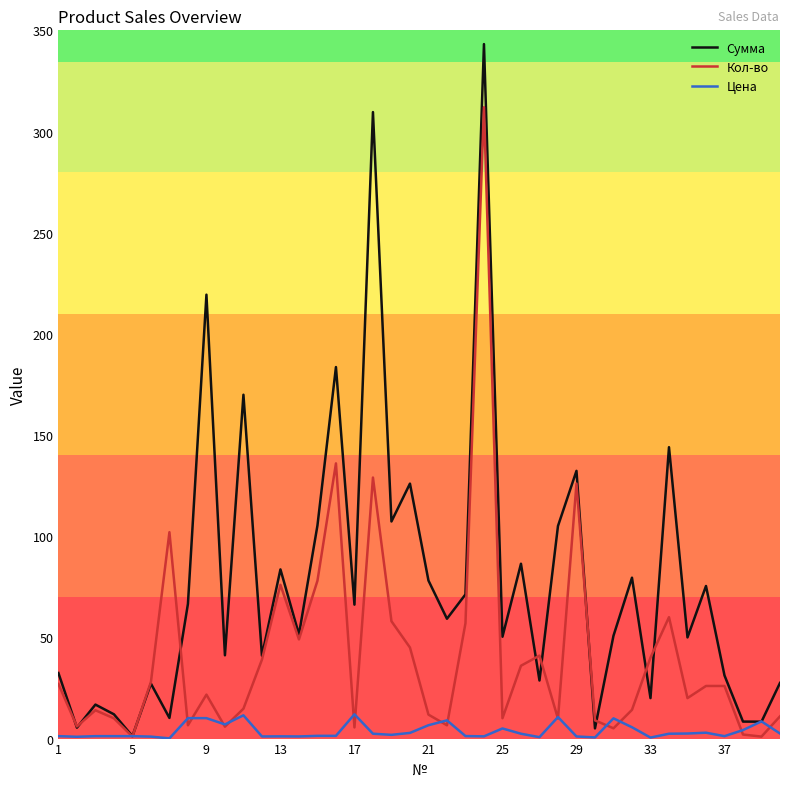

Which series has the largest total across all categories?

Сумма